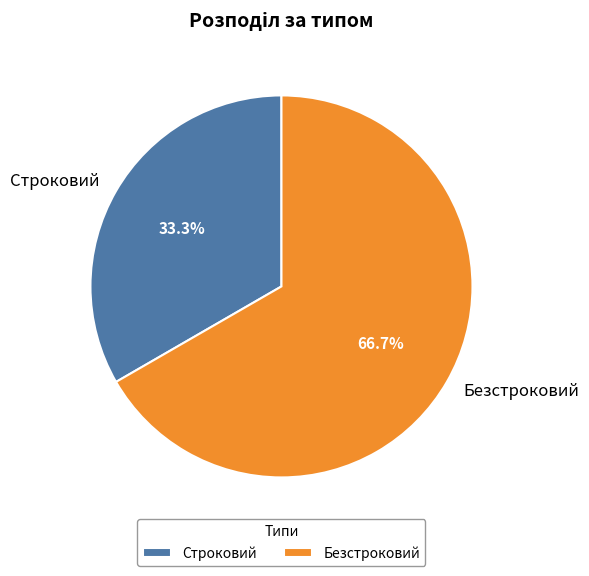

What percentage is the Безстроковий slice, to the nearest percent?

67%